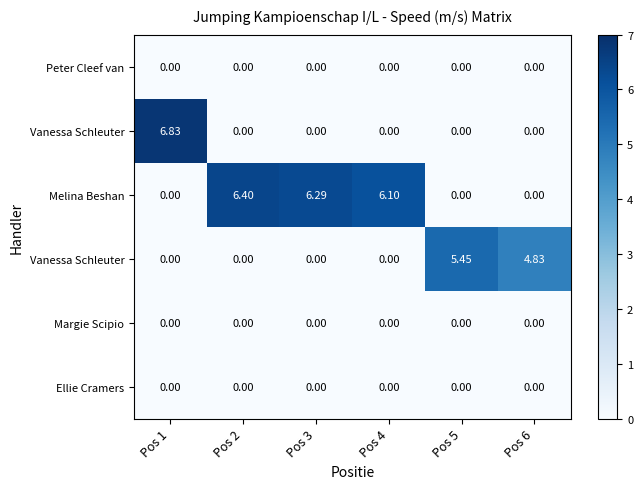

At how many categories does at least one series exceed 2?

6